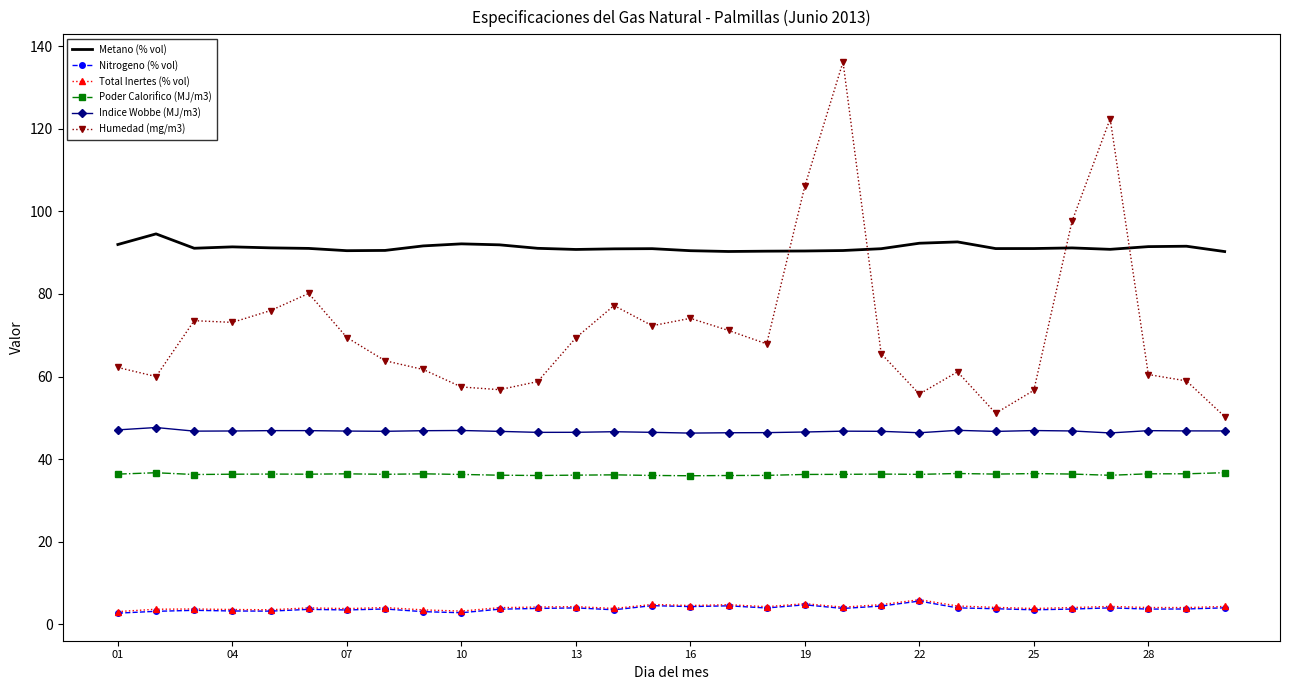

What is the lowest value of the Poder Calorifico (MJ/m3) series?

36.0